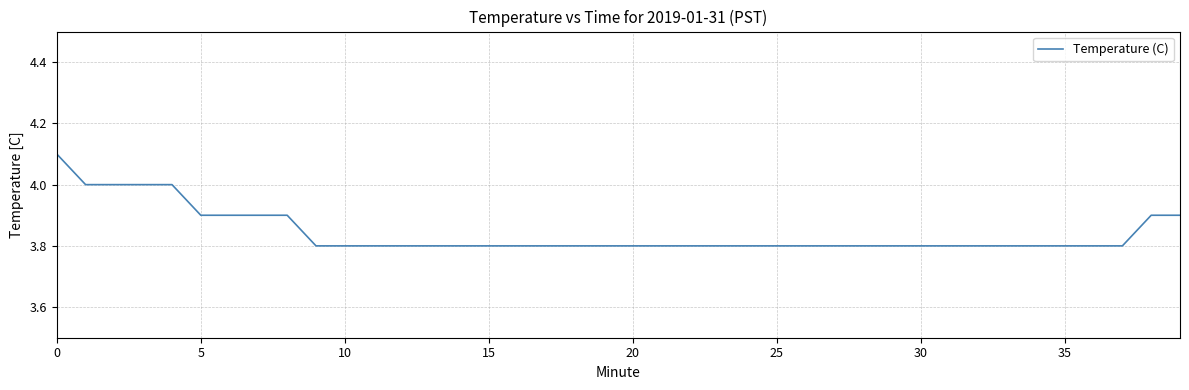

What is the greatest value displayed?

4.1